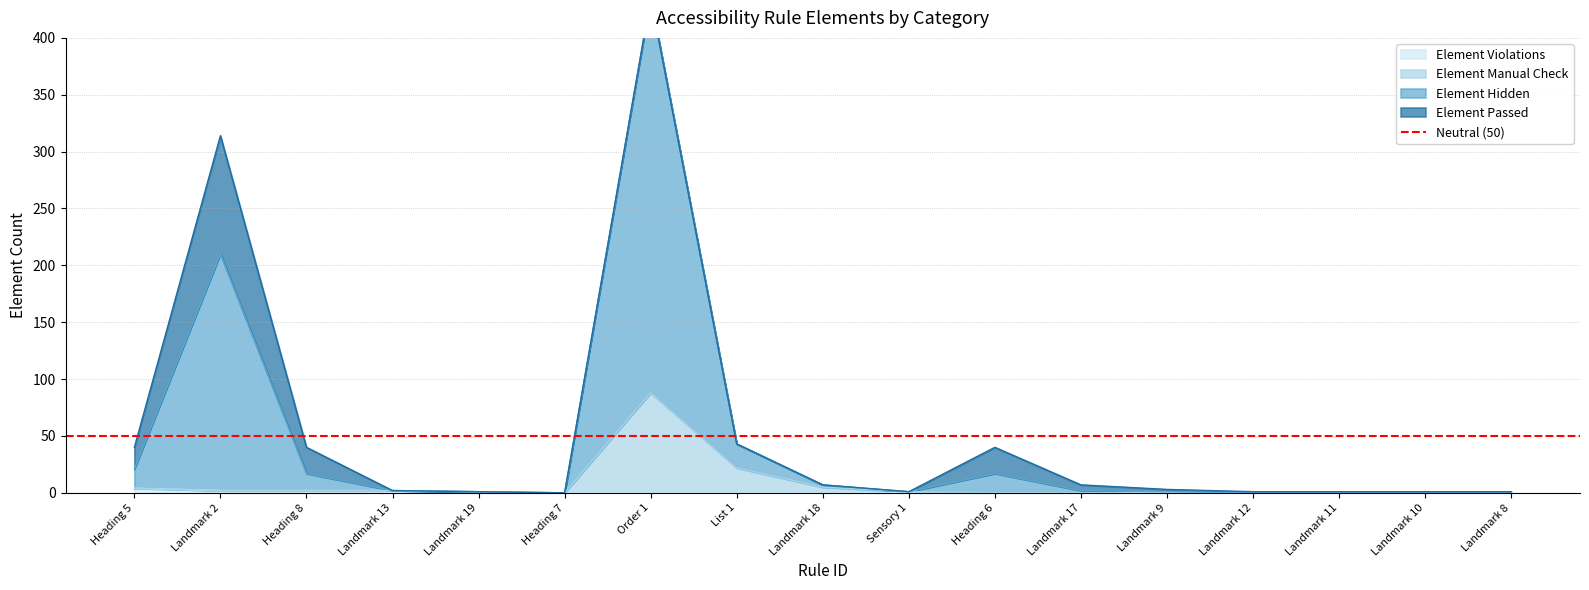

How many positive values does the Element Violations series have?

5